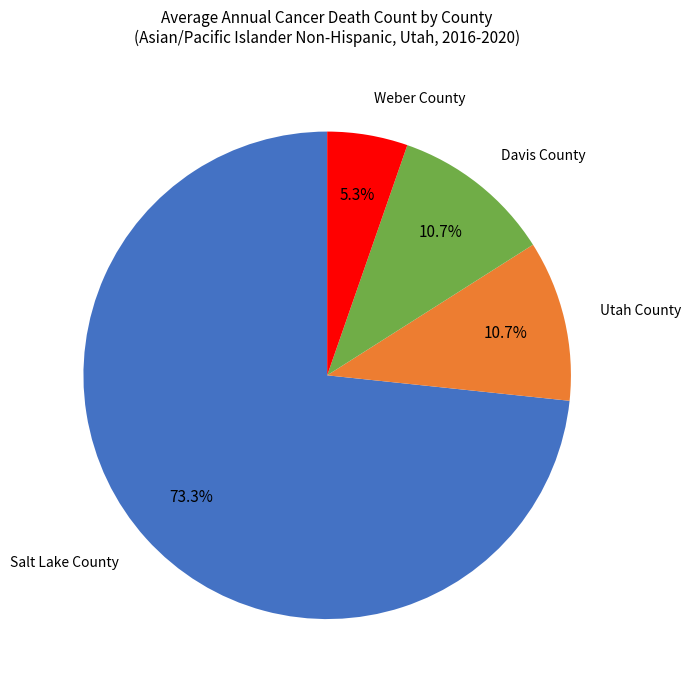

Count the number of slices in the pie.

4